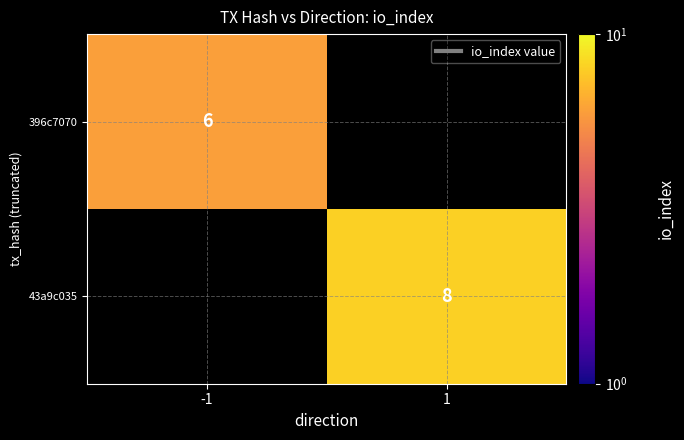

Is the value of 43a9c035 at 1 greater than the value of 396c7070 at -1?

Yes